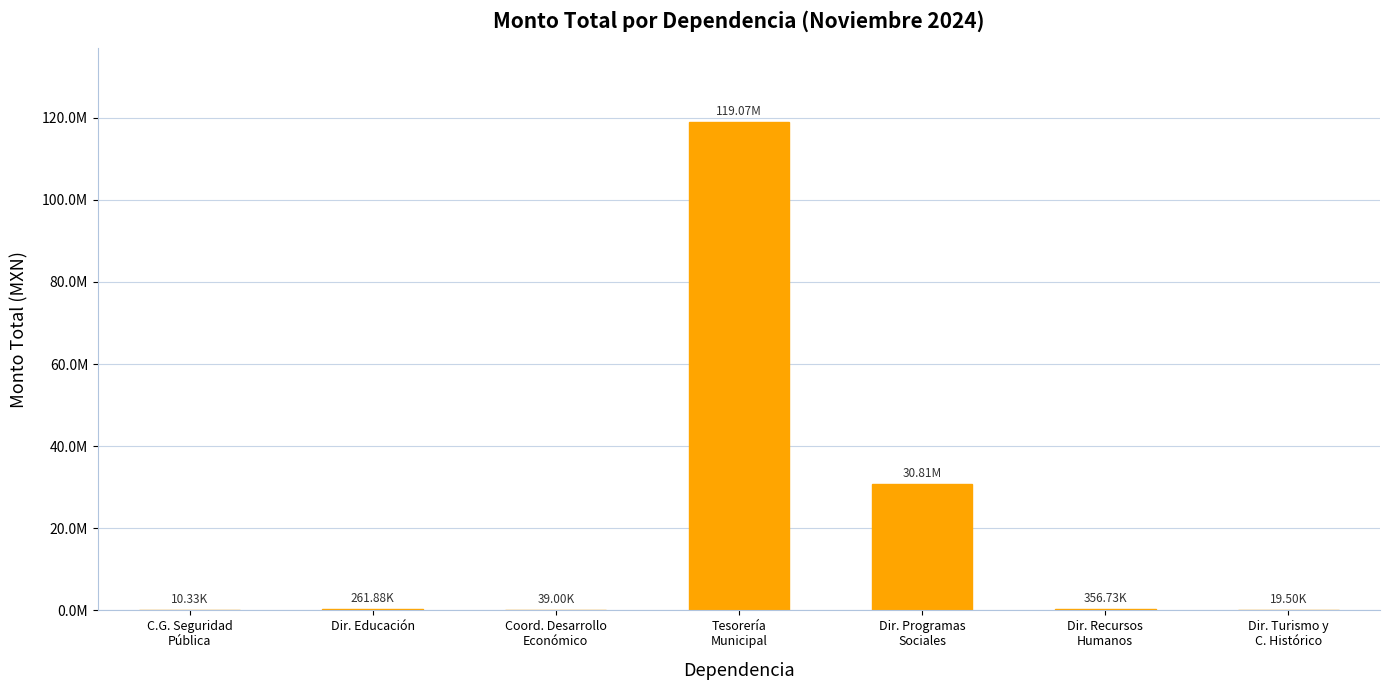

Reading right to left, list all the values displayed in this chart.

Dir. Turismo y
C. Histórico=19500.0	Dir. Recursos
Humanos=356726.6	Dir. Programas
Sociales=30809762.4	Tesorería
Municipal=119070203.4	Coord. Desarrollo
Económico=39004.1	Dir. Educación=261882.0	C.G. Seguridad
Pública=10331.0